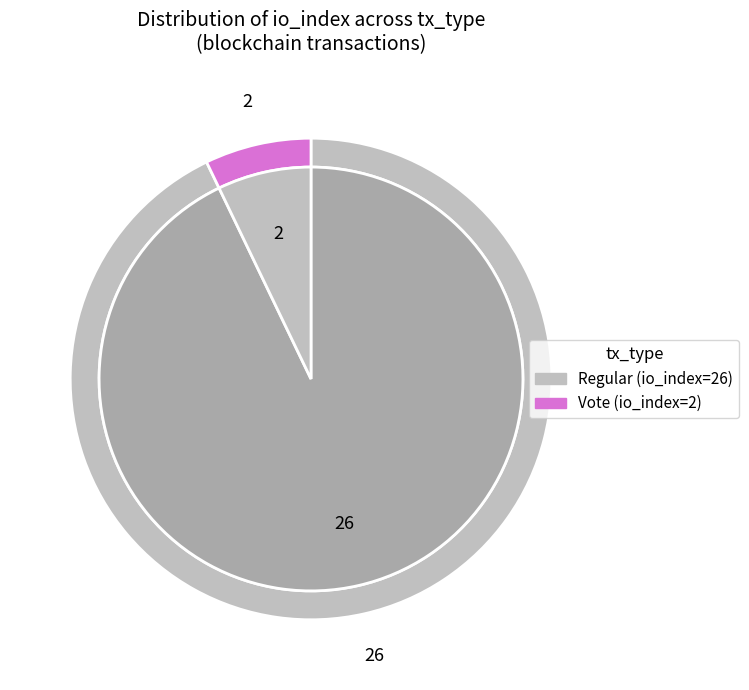

To the nearest percent, what is the difference between the largest and smallest slice percentages?

86%